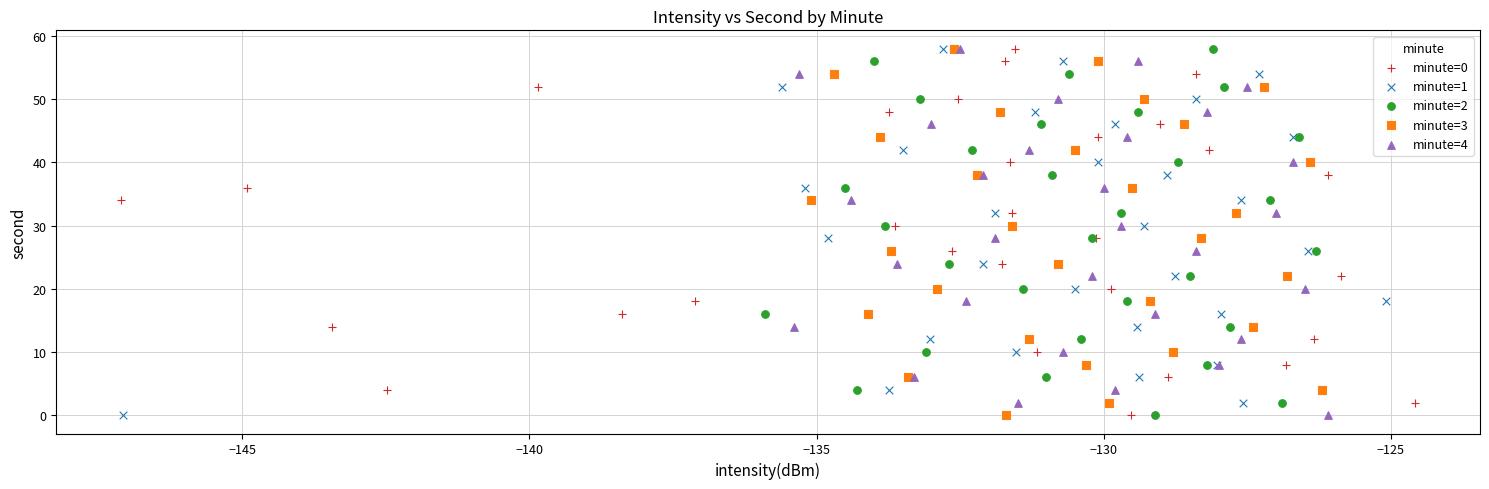

What are all the series names shown in the legend?

minute=0, minute=1, minute=2, minute=3, minute=4